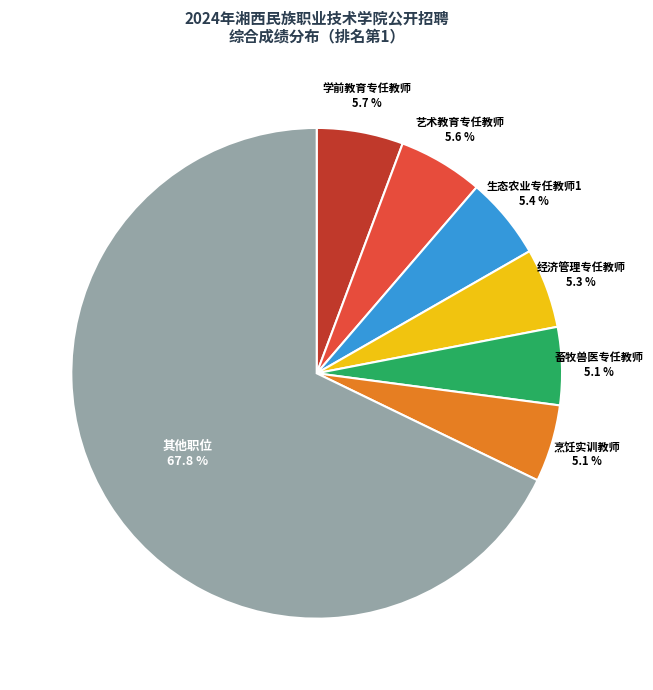

Does any single category account for the majority?

Yes